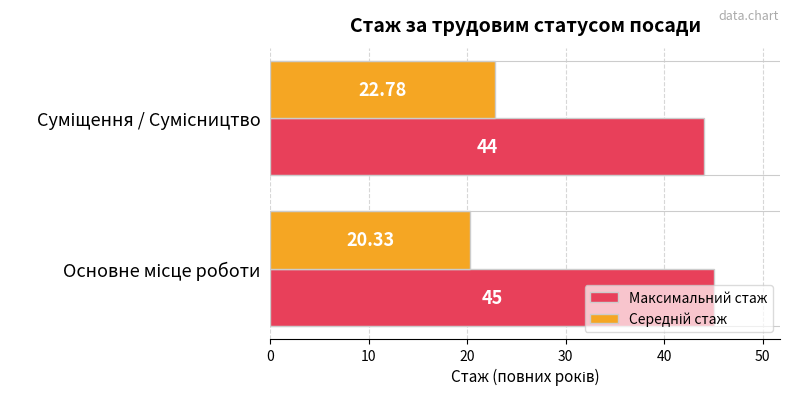

Which series has the largest total across all categories?

Максимальний стаж